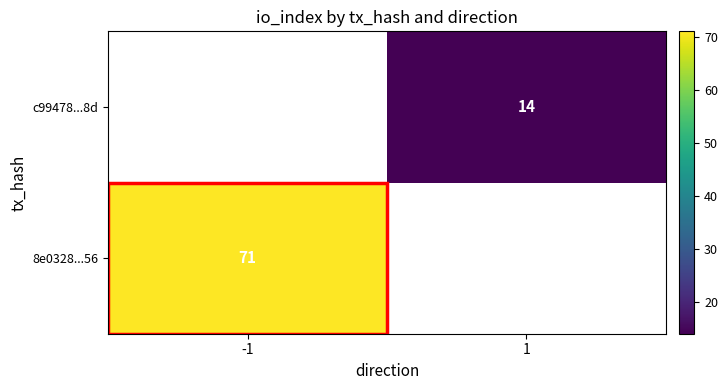

The c99478...8d series shows 4 at 1. True or false?

False